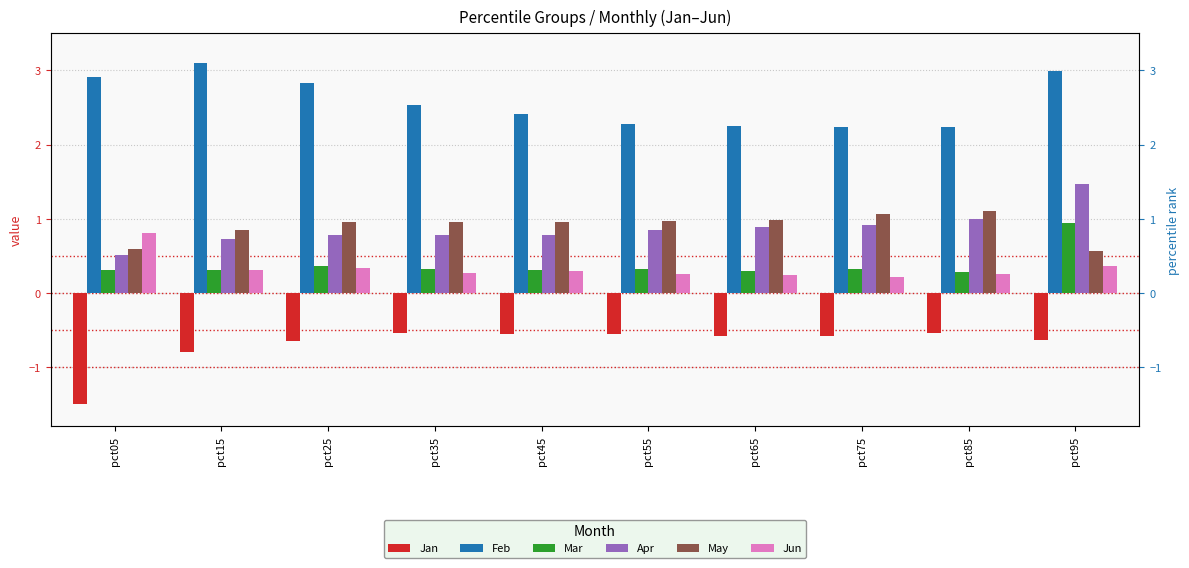

What is the value of the Apr bar at the 1st from the left?

0.5